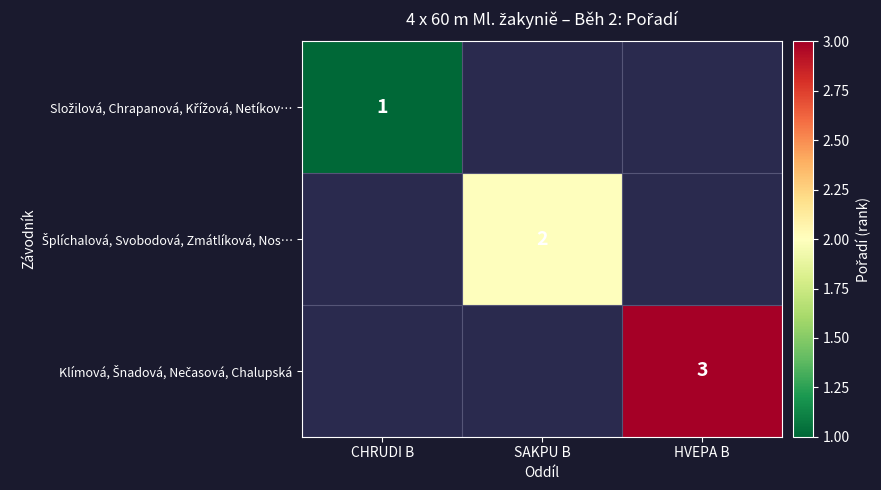

At which label is Složilová, Chrapanová, Křížová, Netíkov… closest to 1?

CHRUDI B